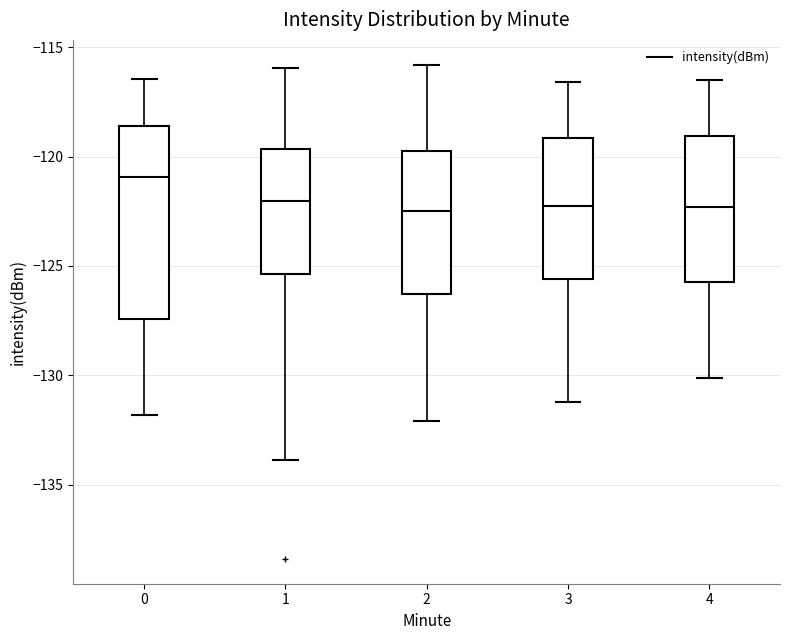

Reading left to right, read every box against the y-axis: the position of its median line, the range the box covers, and the ends of its whiskers. The values are not printed on the chart, so give them approximately, as read against the axis.

0: median -121.0, box -127.5 to -118.5, whiskers -132.0 to -116.5
1: median -122.0, box -125.5 to -119.5, whiskers -134.0 to -116.0
2: median -122.5, box -126.5 to -119.5, whiskers -132.0 to -116.0
3: median -122.0, box -125.5 to -119.0, whiskers -131.0 to -116.5
4: median -122.5, box -125.5 to -119.0, whiskers -130.0 to -116.5